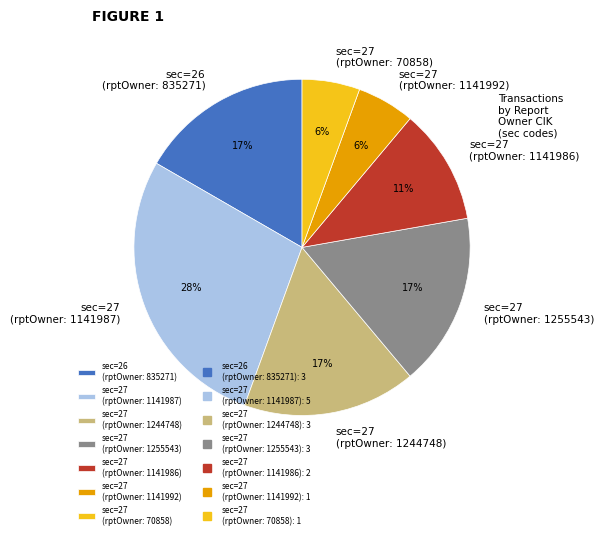

Do sec=27 (rptOwner: 1244748) and sec=27 (rptOwner: 70858) together represent more than half of the pie?

No